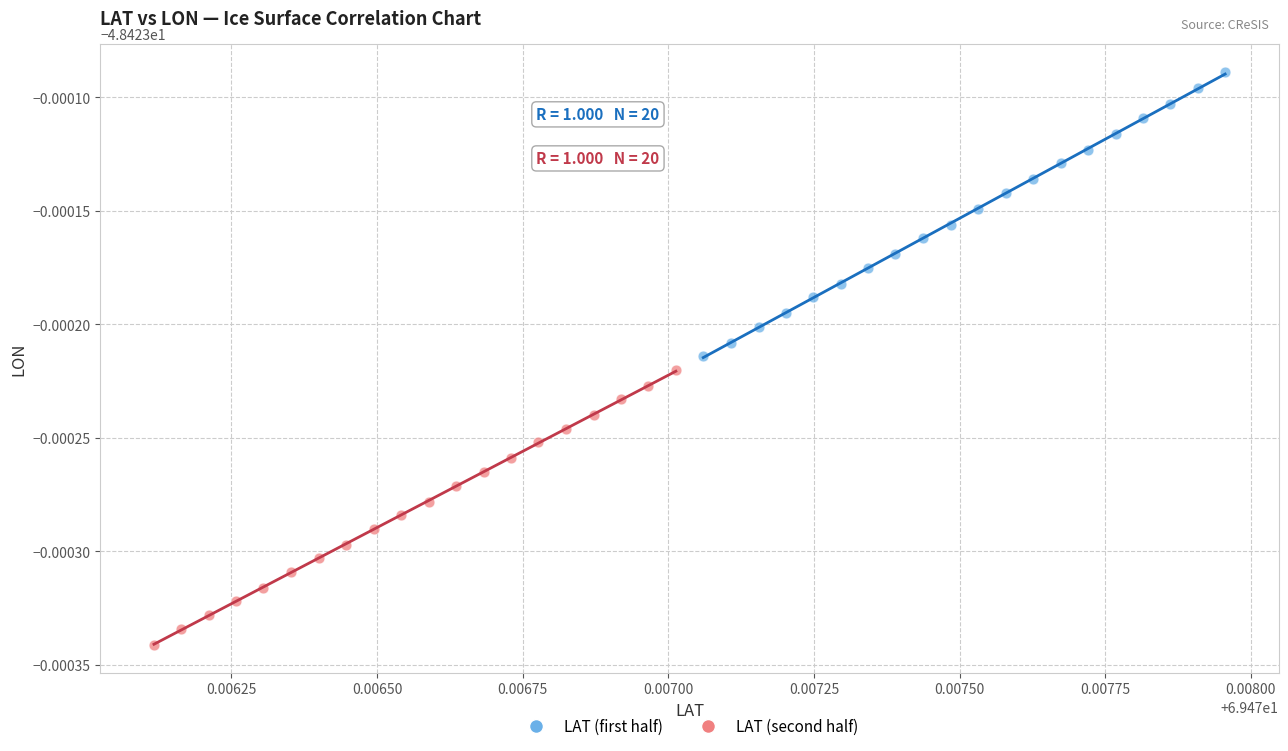

What are all the series names shown in the legend?

LAT (first half), LAT (second half)